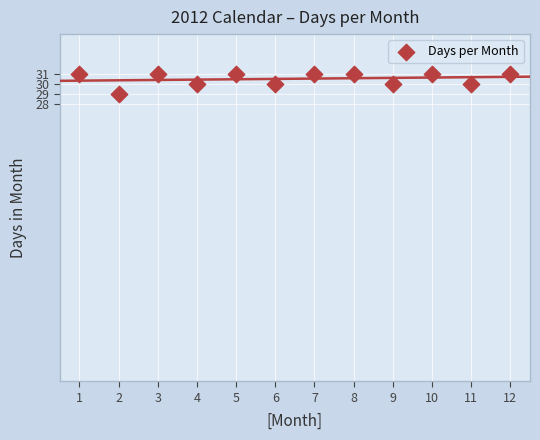

What is the range of X values (max minus min)?

11